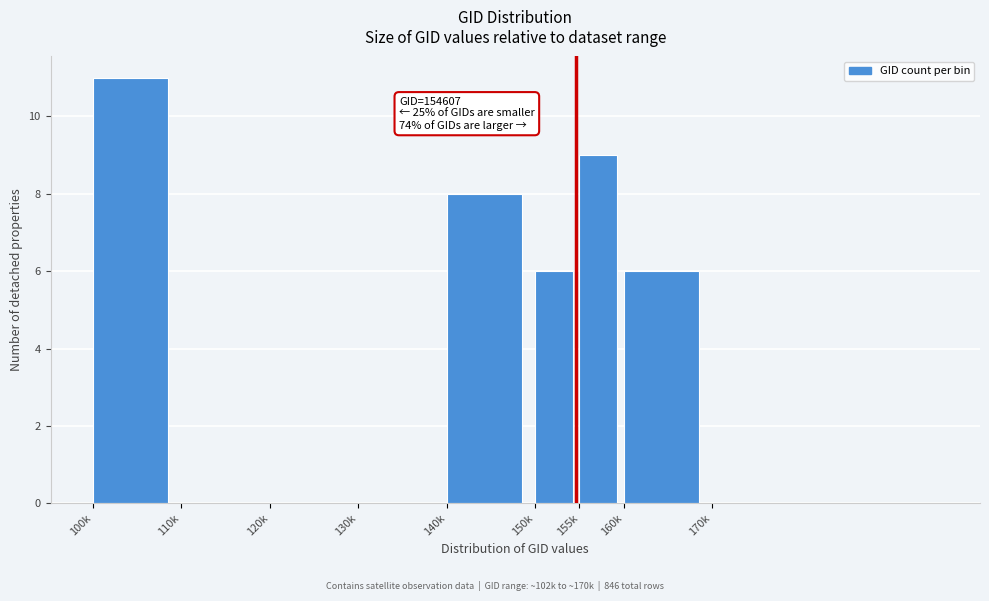

Reading left to right, extract all data points from this chart.

100k=11	110k=0	120k=0	130k=0	140k=8	150k=6	155k=9	160k=6	170k=0